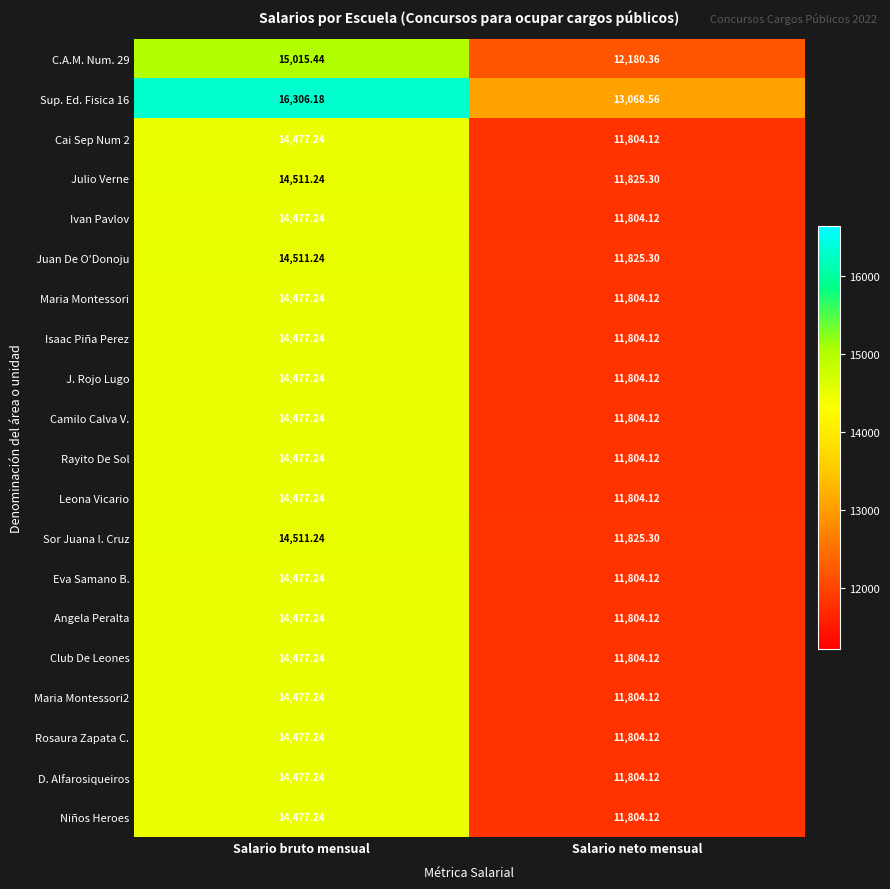

Where does the Maria Montessori2 series first go above 14477?

Salario bruto mensual